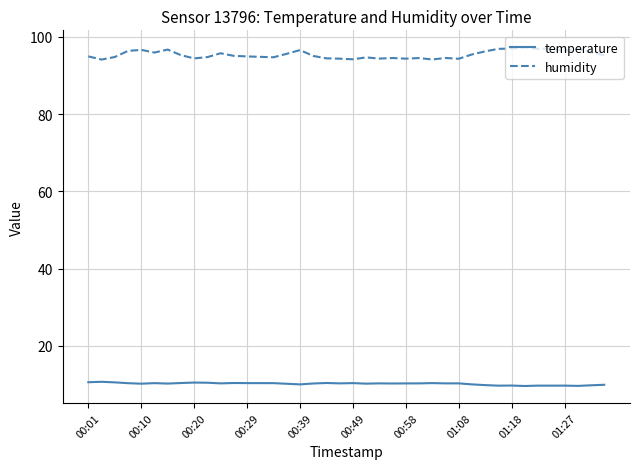

Rank the series by their average value, from highest to lowest.

humidity, temperature